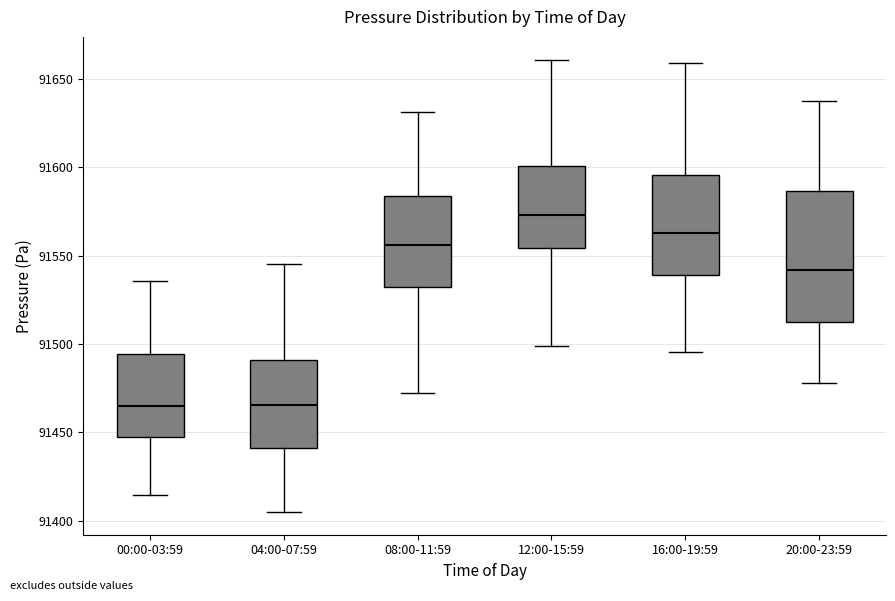

Reading left to right, read every box against the y-axis: the position of its median line, the range the box covers, and the ends of its whiskers. The values are not printed on the chart, so give them approximately, as read against the axis.

00:00-03:59: median 91465, box 91445 to 91495, whiskers 91415 to 91535
04:00-07:59: median 91465, box 91440 to 91490, whiskers 91405 to 91545
08:00-11:59: median 91555, box 91530 to 91585, whiskers 91470 to 91630
12:00-15:59: median 91575, box 91555 to 91600, whiskers 91500 to 91660
16:00-19:59: median 91565, box 91540 to 91595, whiskers 91495 to 91660
20:00-23:59: median 91540, box 91515 to 91585, whiskers 91480 to 91640